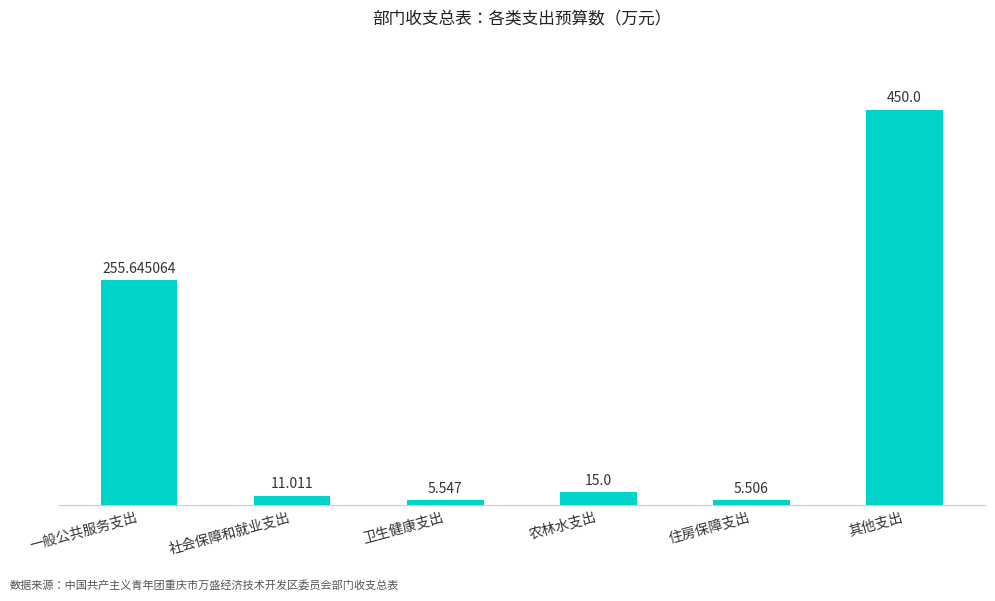

Where does the data first go above 15?

一般公共服务支出